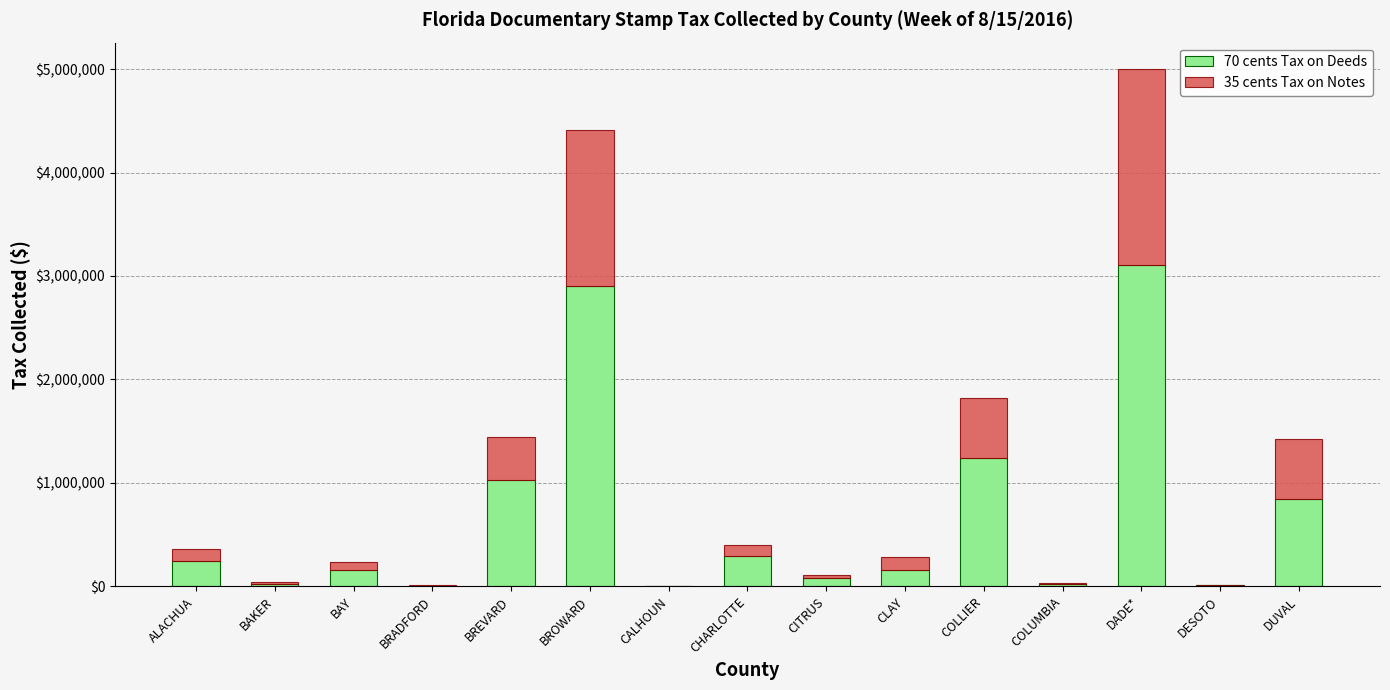

What are all the series names shown in the legend?

70 cents Tax on Deeds, 35 cents Tax on Notes